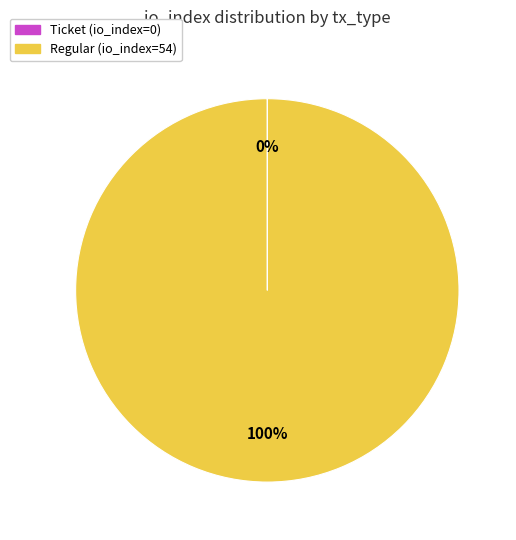

Is there any slice that represents more than half of the pie?

Yes